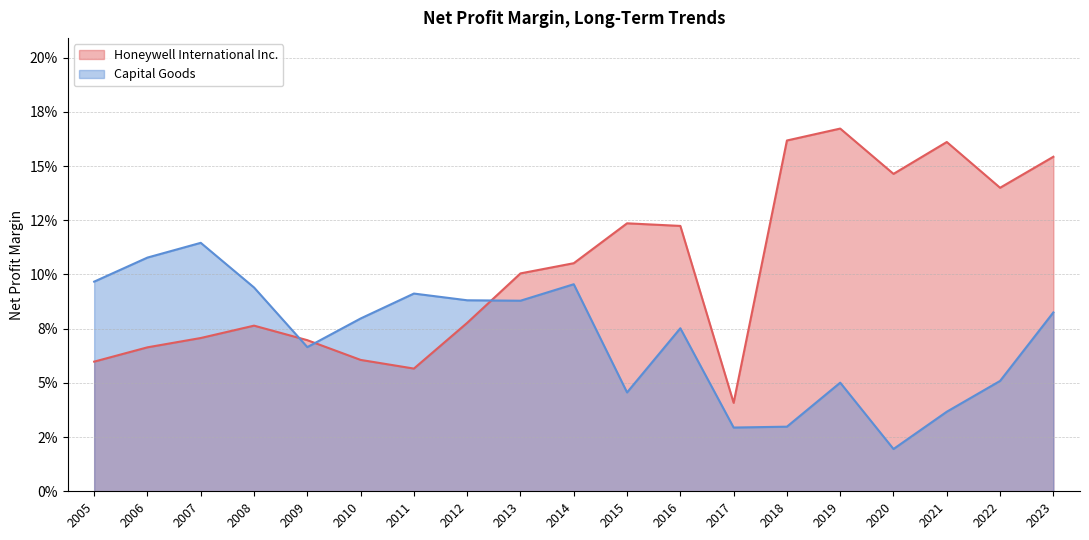

True or false: Honeywell International Inc. has more than 0 points higher than both neighbors.

True